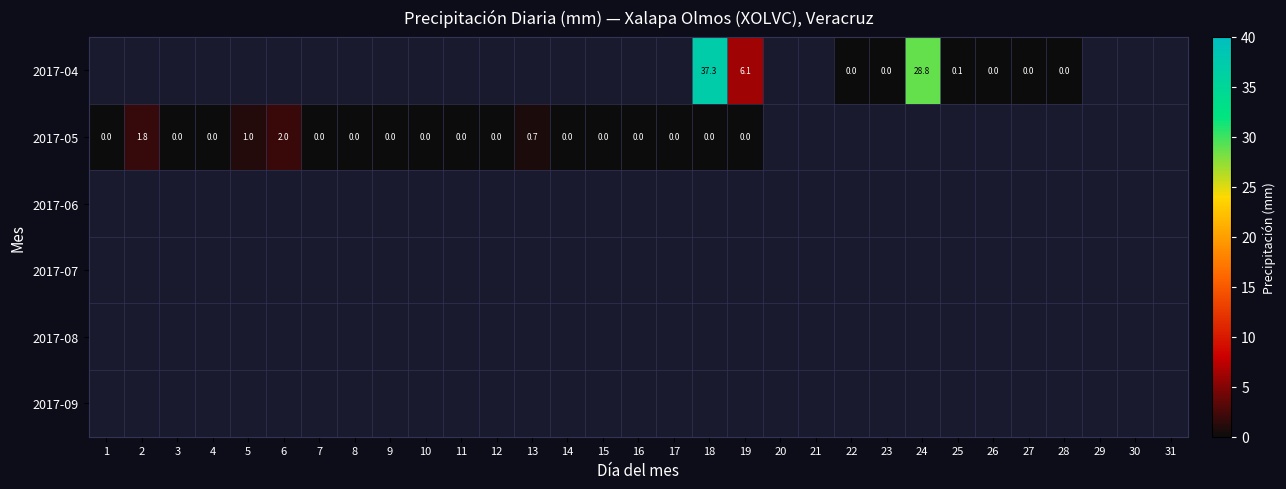

Which category has the highest value in the 2017-05 series?

6